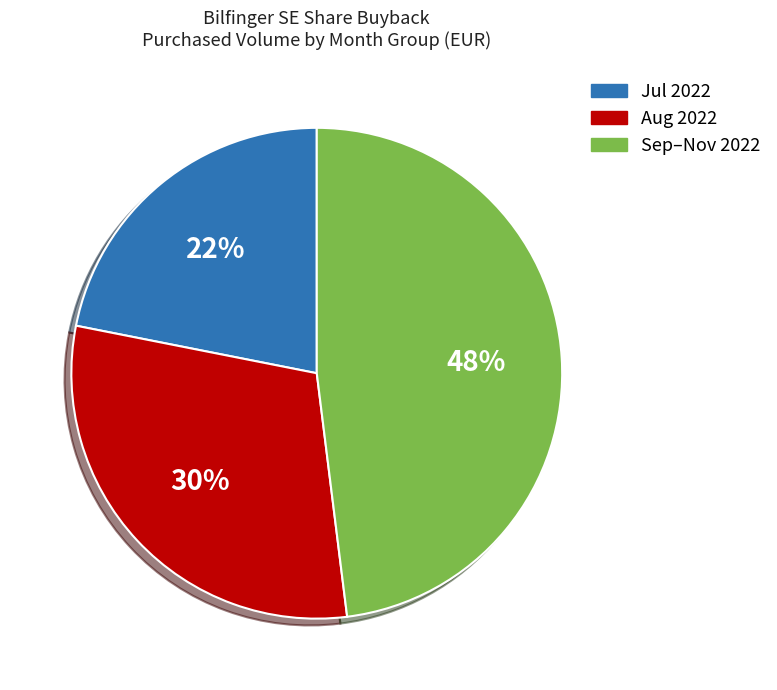

Is there a majority slice in this chart?

No